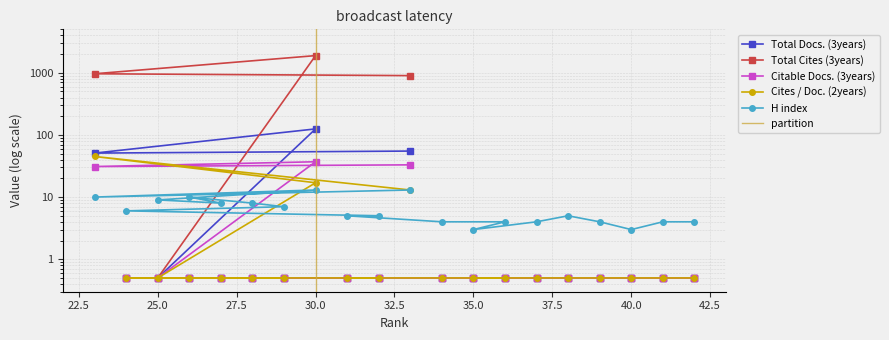

Is it true that H index equals 14.1 at 7?

False